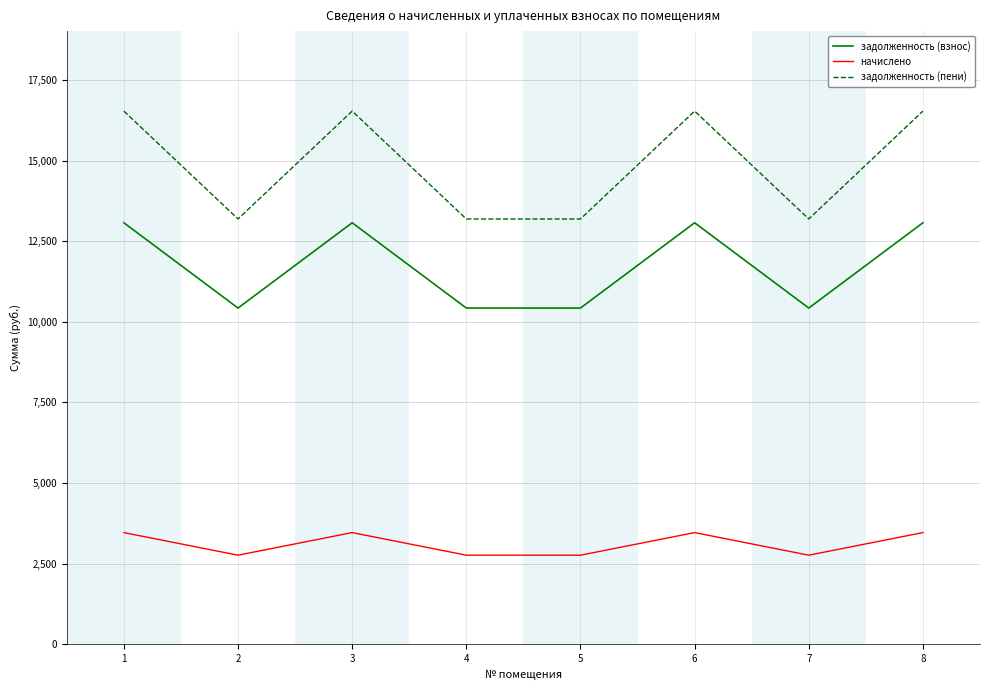

At 5, list the series in order from largest to smallest.

задолженность (пени), задолженность (взнос), начислено